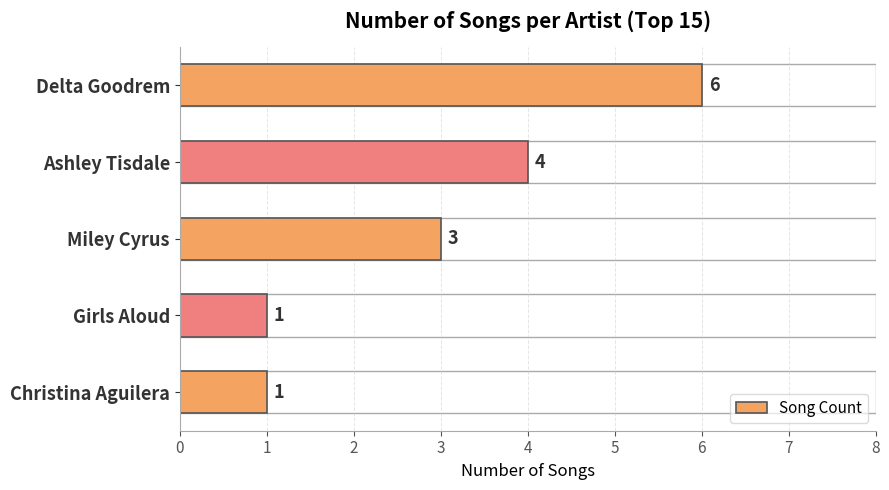

Reading top to bottom, extract all data points from this chart.

Delta Goodrem=6	Ashley Tisdale=4	Miley Cyrus=3	Girls Aloud=1	Christina Aguilera=1